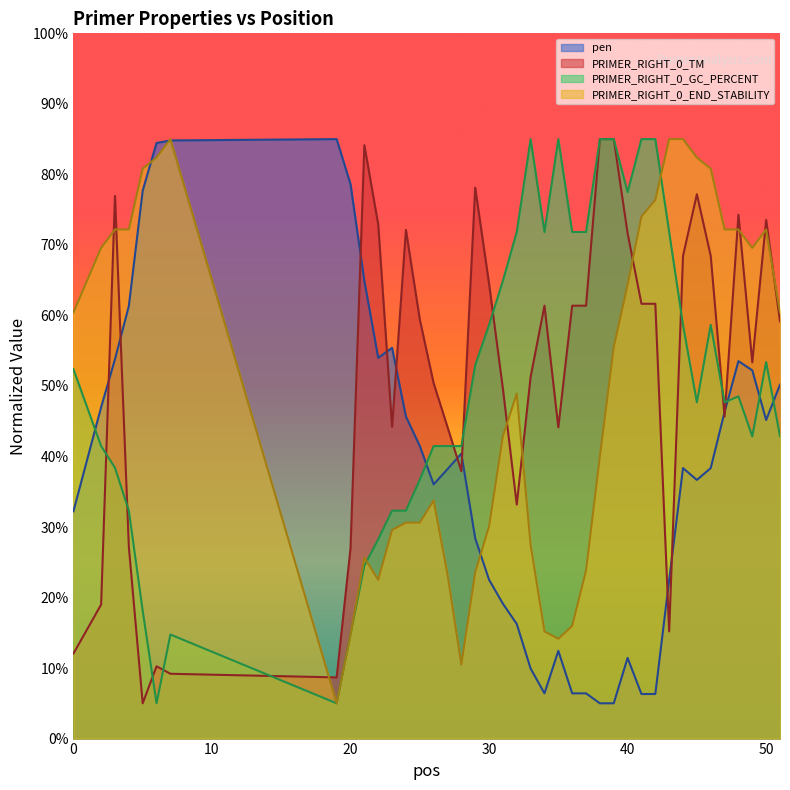

What is the maximum value shown in the chart?

85.0